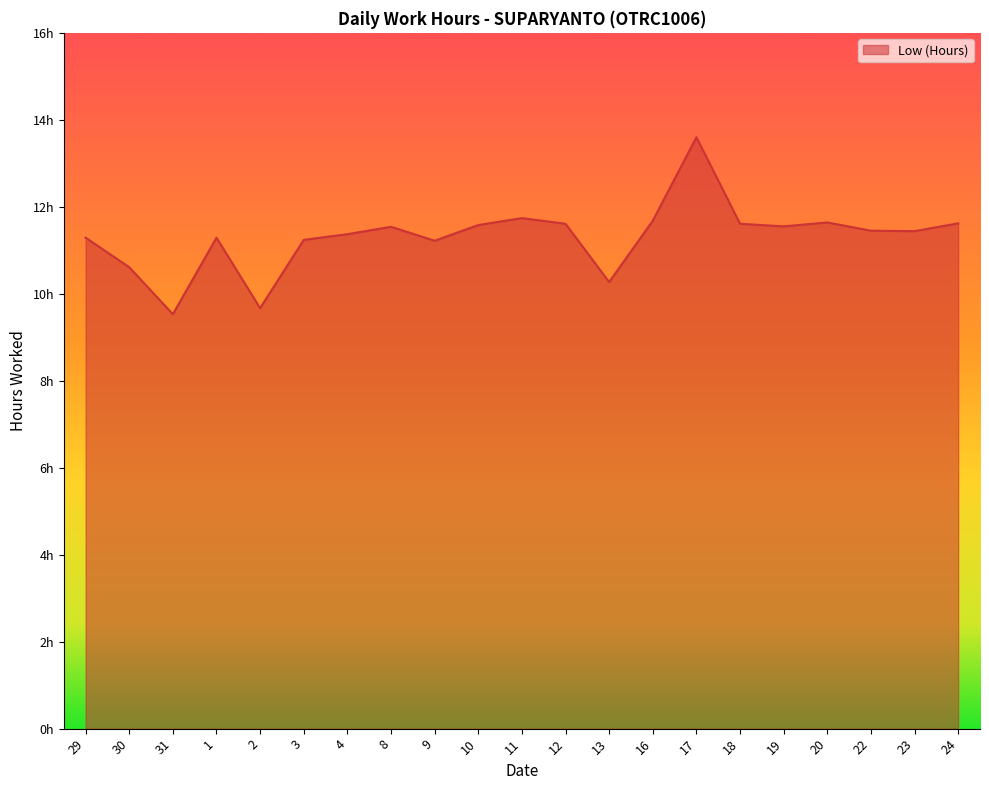

What is the difference between the maximum and minimum values?

4.1